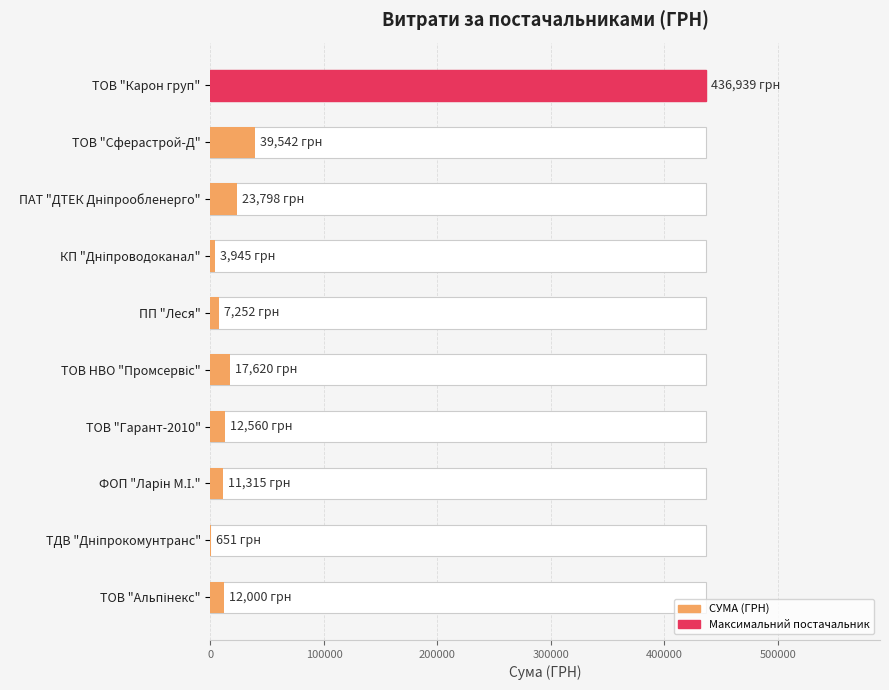

Reading right to left, transcribe all the data shown in this chart.

12000.0	651.0	11314.7	12559.8	17620.5	7251.6	3945.2	23798.5	39542.0	436938.9